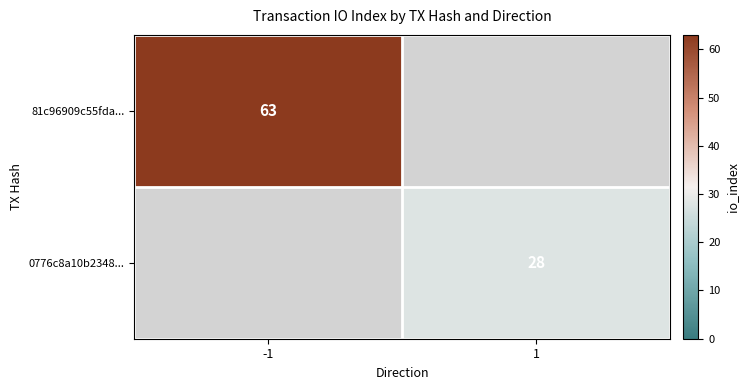

Is it true that 81c96909c55fda... equals 30 at -1?

False